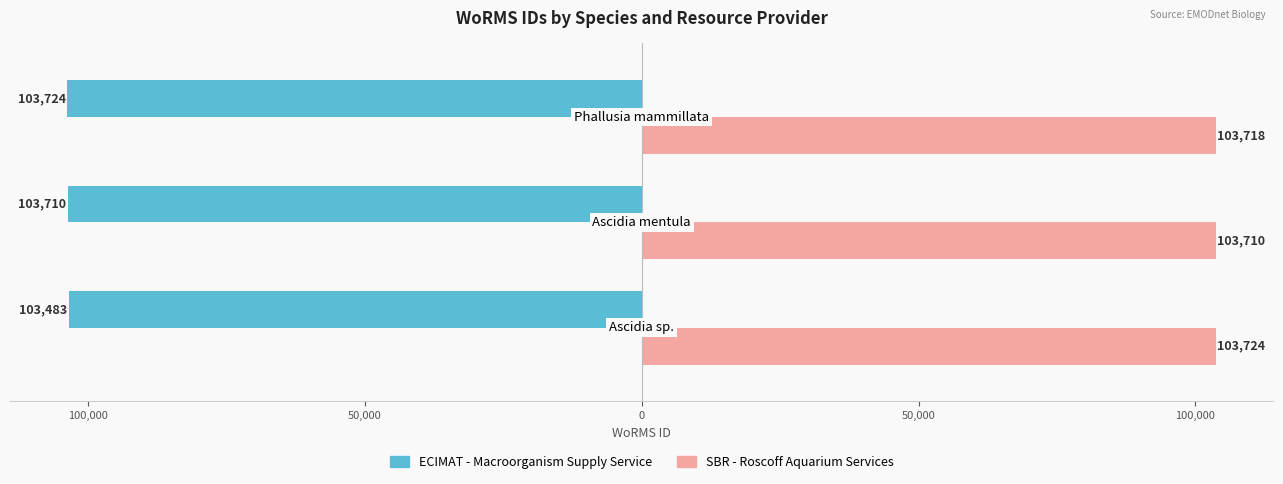

Rank the series by their average value, from lowest to highest.

ECIMAT - Macroorganism Supply Service, SBR - Roscoff Aquarium Services